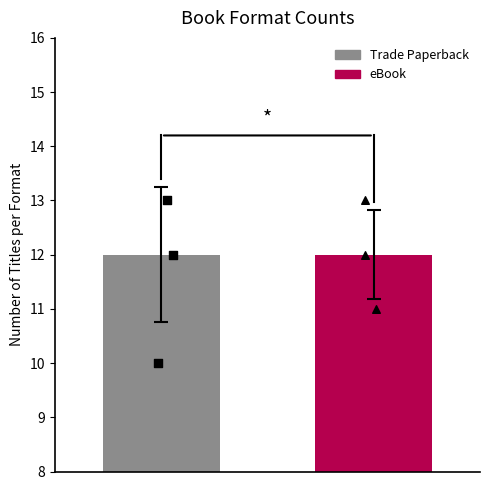

At how many categories does at least one series exceed 12?

1